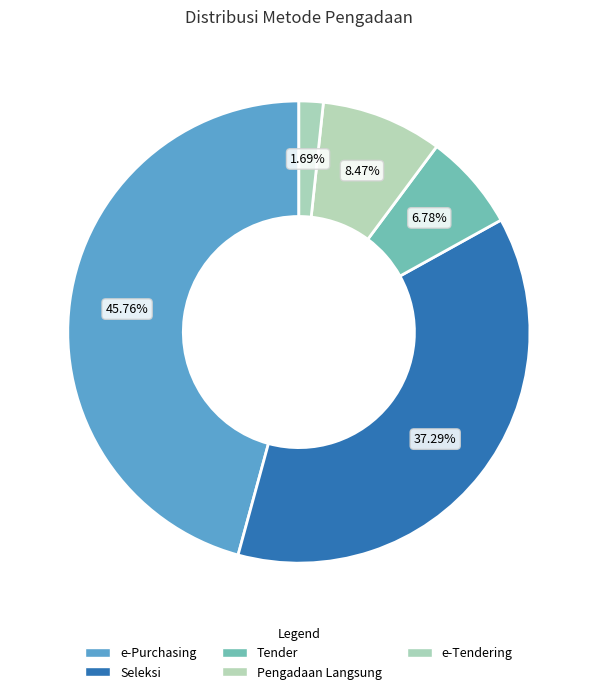

What percentage is the e-Purchasing slice, to the nearest percent?

46%